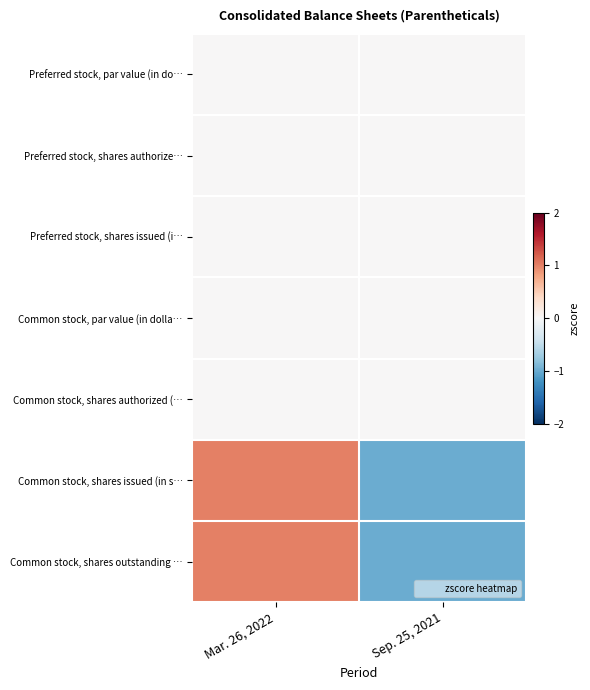

Which series has the widest spread of values?

Common stock, shares issued (in s…